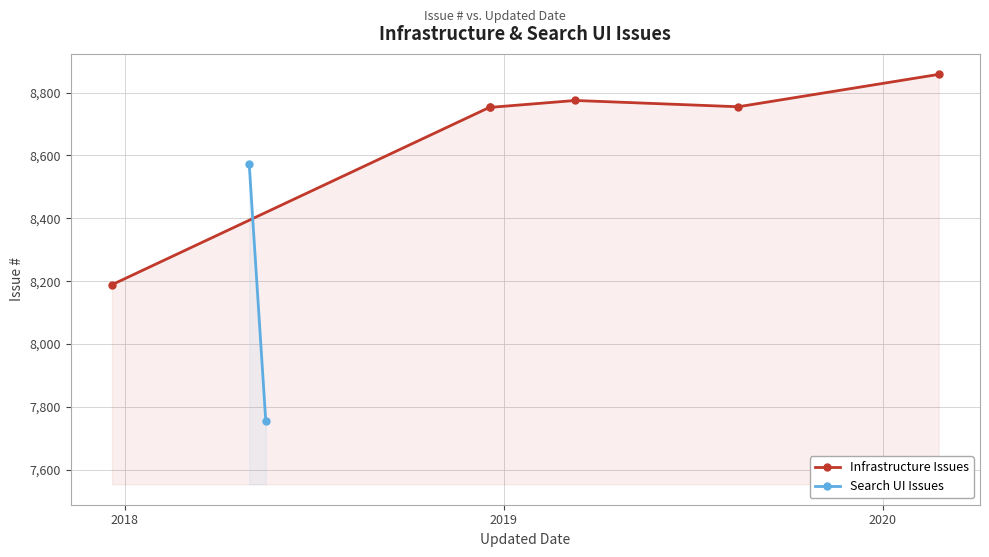

What is the ratio of the value at 2018-05-01 to the value at 2017-12-20?

1.0